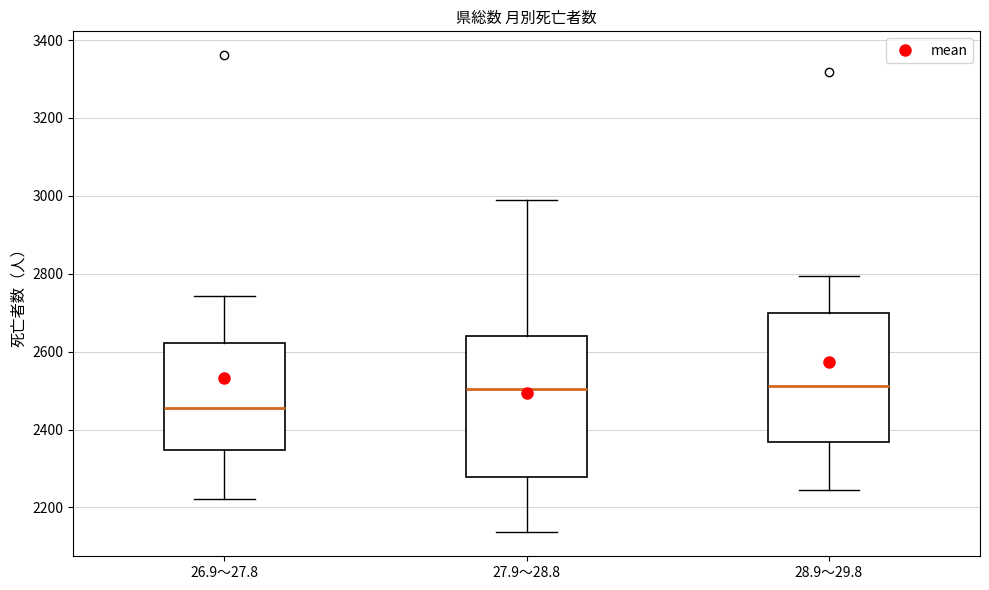

Reading left to right, read every box against the y-axis: the position of its median line, the range the box covers, and the ends of its whiskers. The values are not printed on the chart, so give them approximately, as read against the axis.

26.9～27.8: median 2460, box 2340 to 2620, whiskers 2220 to 2740
27.9～28.8: median 2500, box 2280 to 2640, whiskers 2140 to 2980
28.9～29.8: median 2520, box 2360 to 2700, whiskers 2240 to 2800